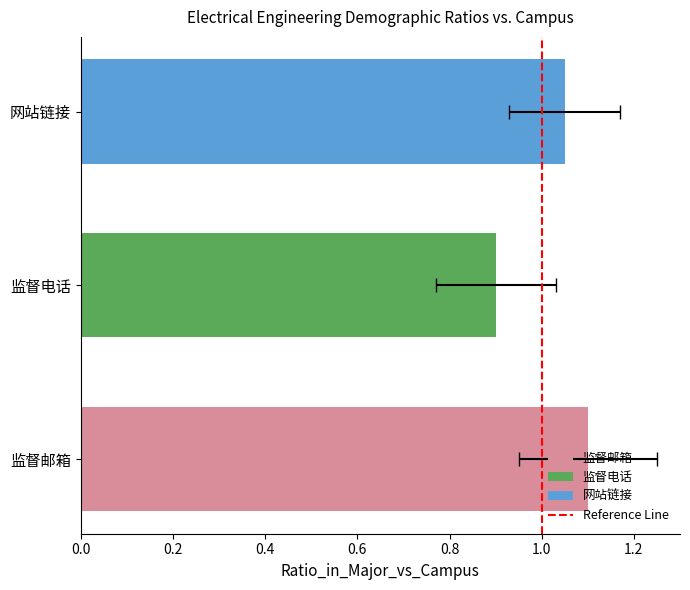

Which has a higher value, 0.2 or 0.0?

0.2